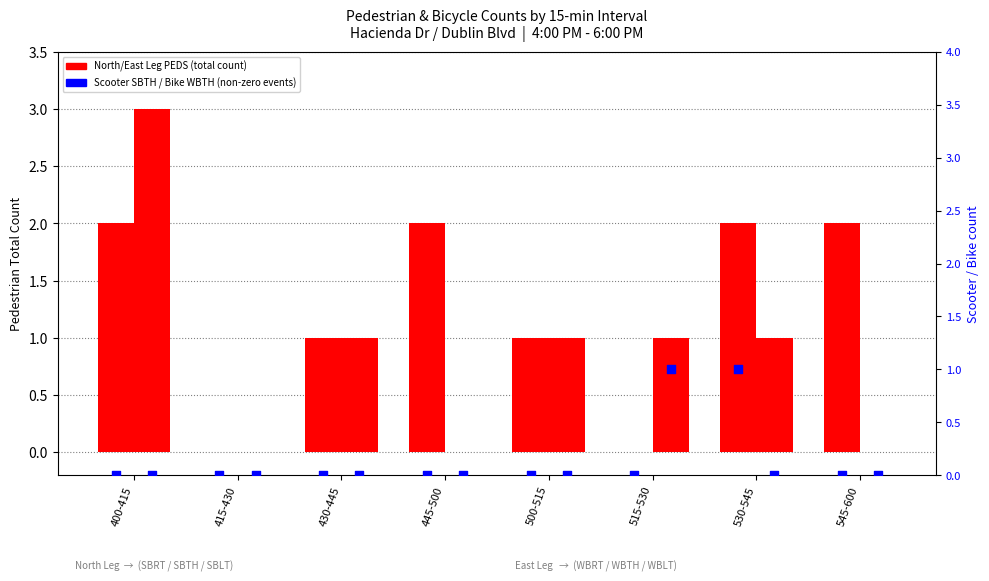

Is the value of North Scooter SBTH at 530-545 greater than the value of East Bike WBTH at 500-515?

Yes